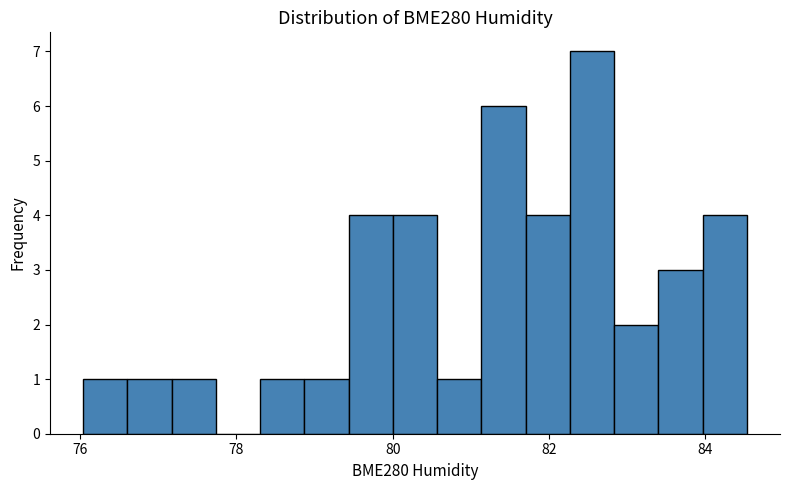

Around what value on the x-axis is the tallest bar? Give the approximate position of its centre, as read against the axis.

82.6